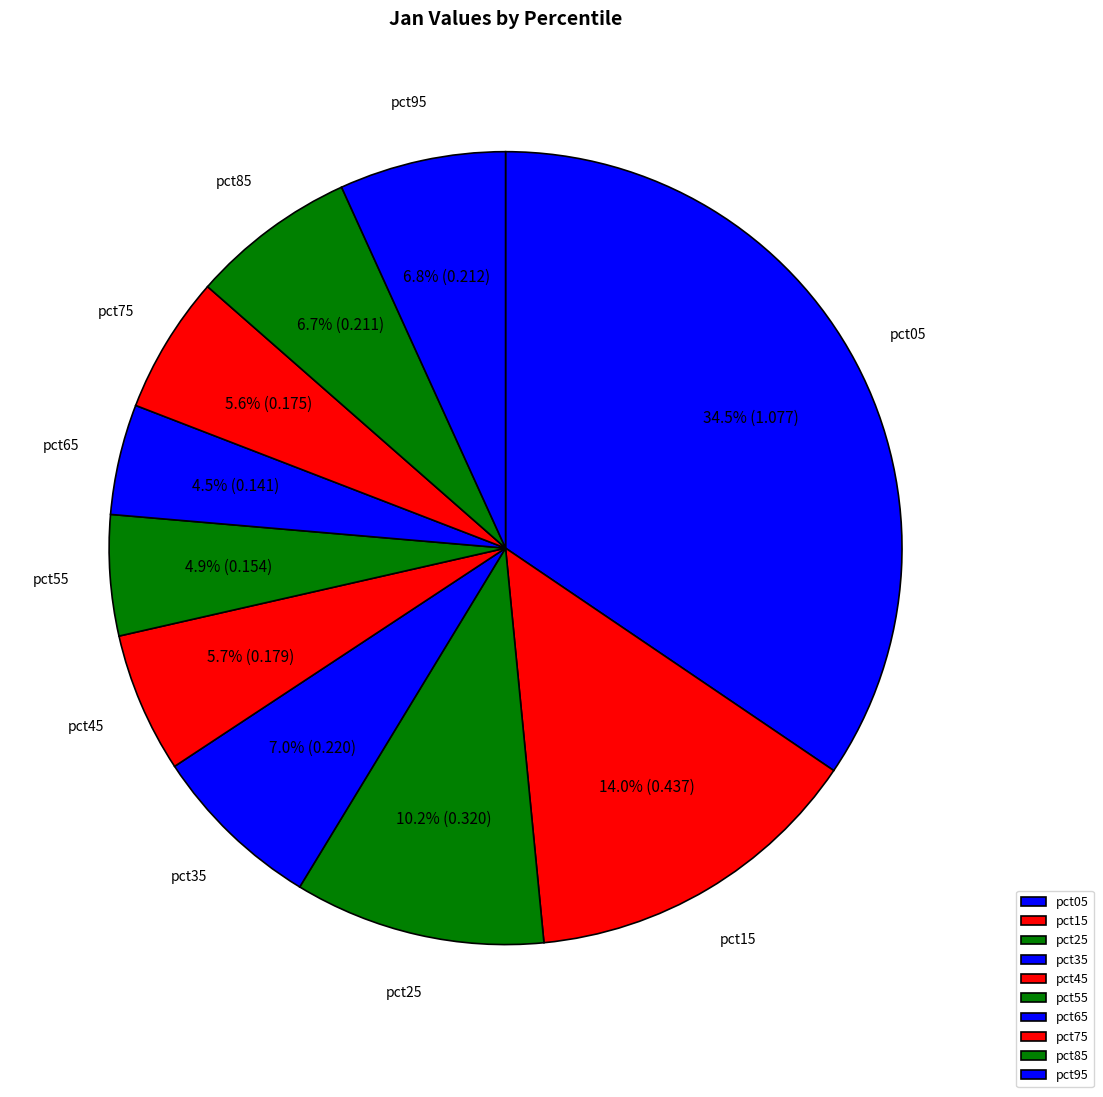

What is the largest slice in the pie chart?

pct05